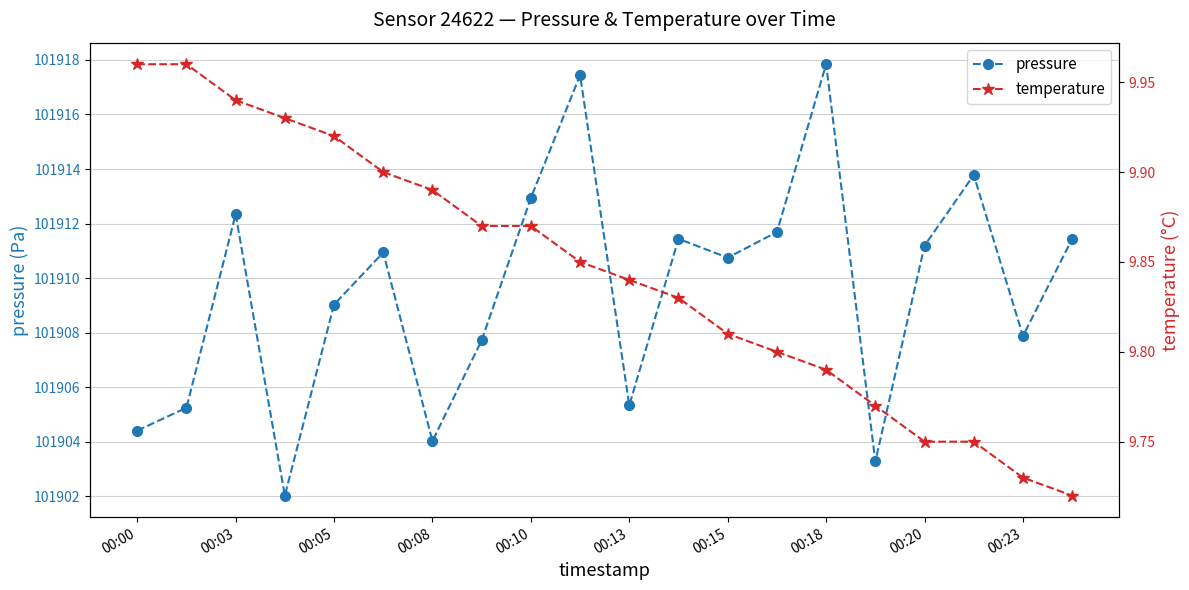

Which series has the largest total across all categories?

pressure